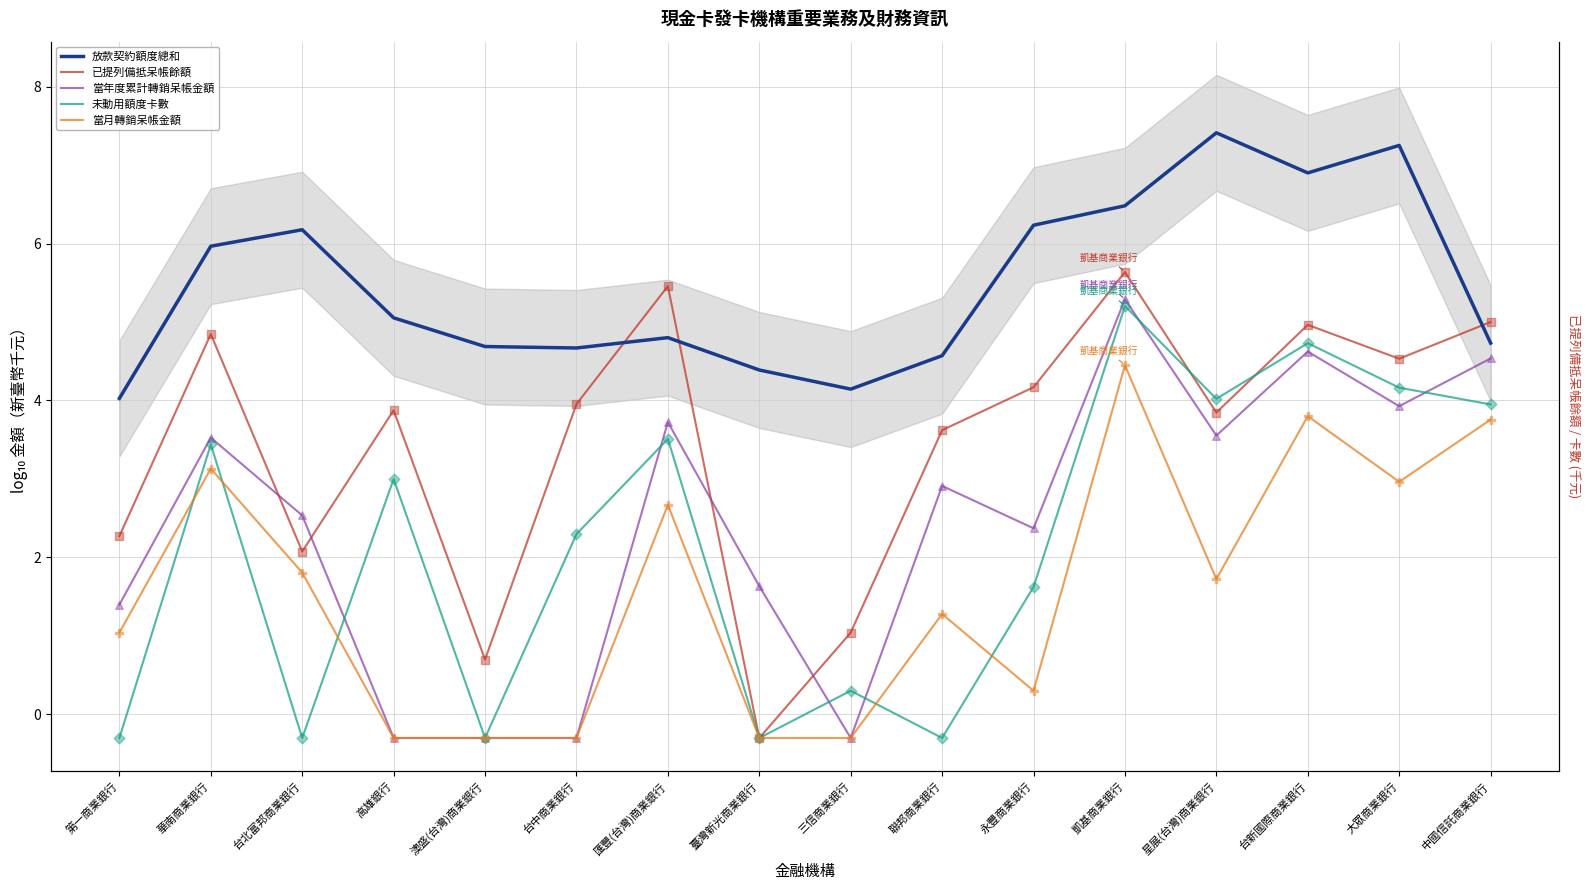

At how many categories does at least one series exceed 6?

6